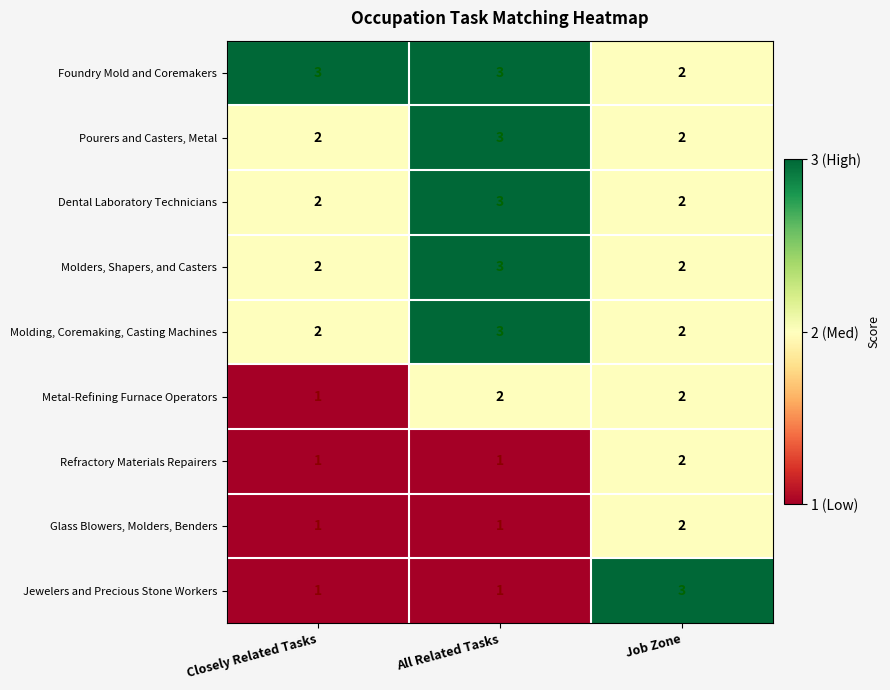

Which series changed the most between All Related Tasks and Job Zone?

Jewelers and Precious Stone Workers